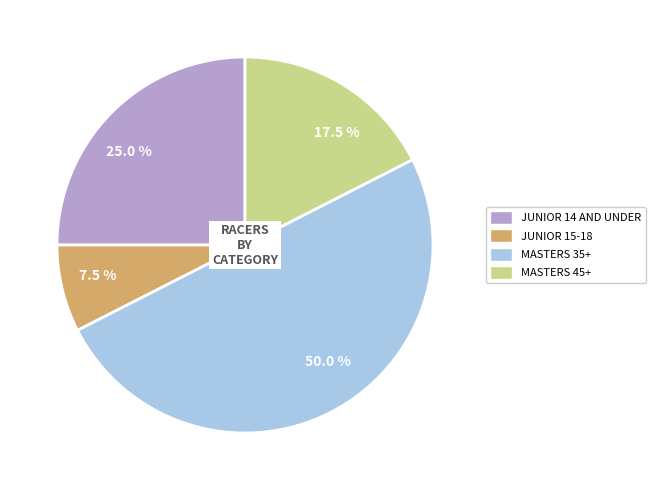

Count the number of slices in the pie.

4